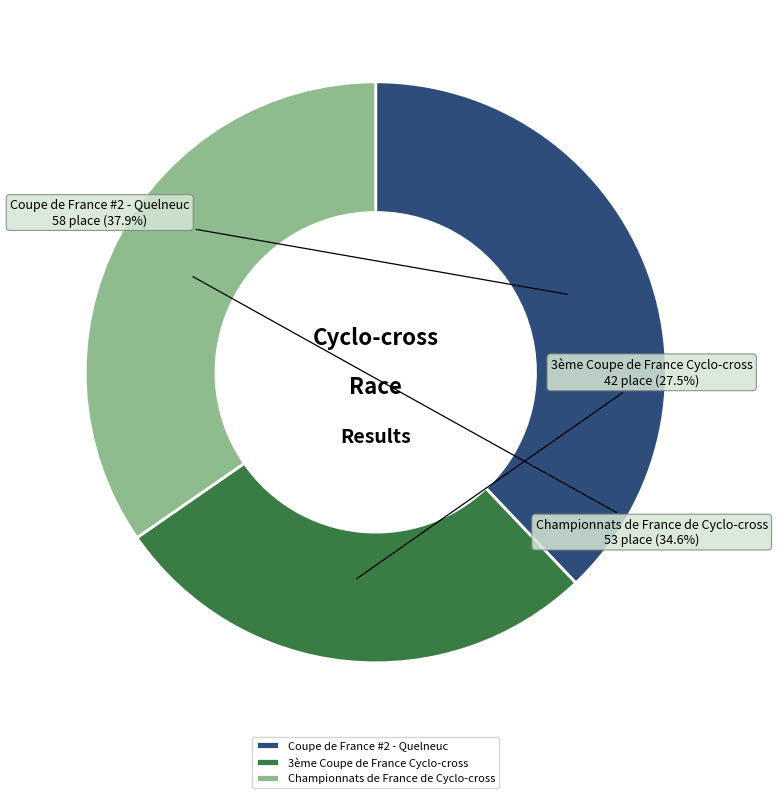

To the nearest percent, what is the combined percentage of 3ème Coupe de France Cyclo-cross and Championnats de France de Cyclo-cross?

62%